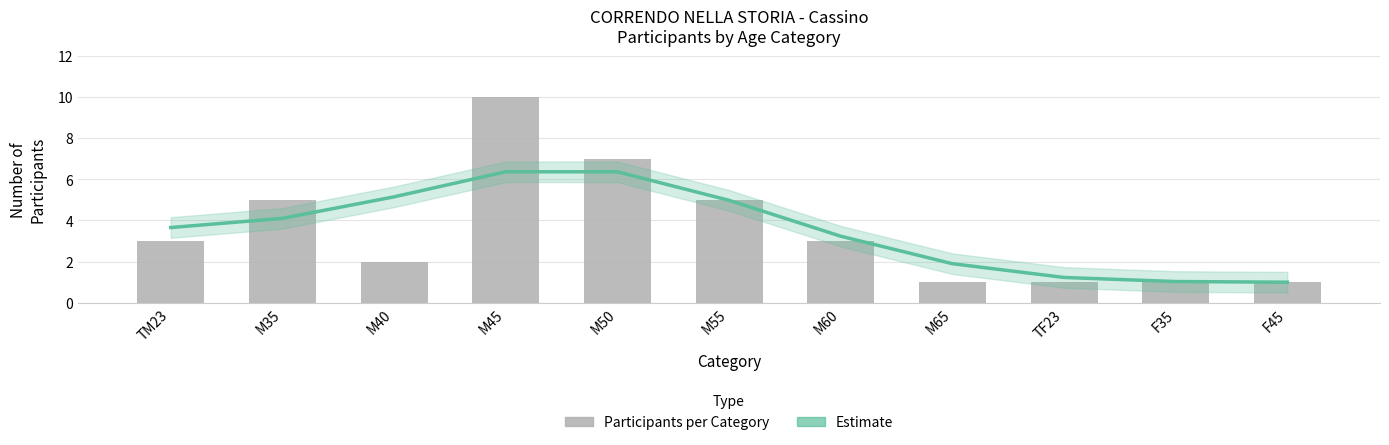

Is it true that Estimate equals 1.0 at F35?

True